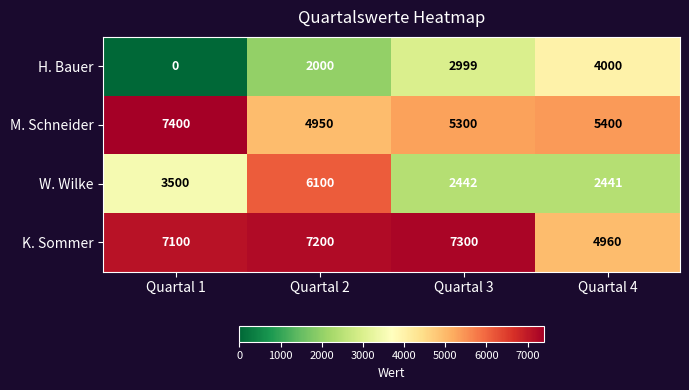

What is the total value across all series at Quartal 1?

18000